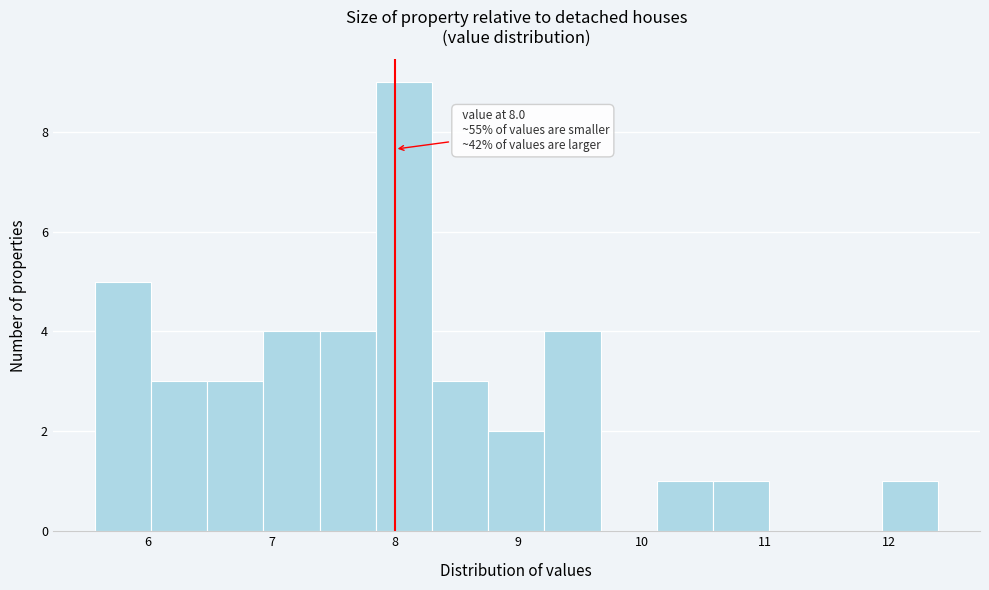

Over which range of the x-axis is the bar tallest?

7.8 to 8.3